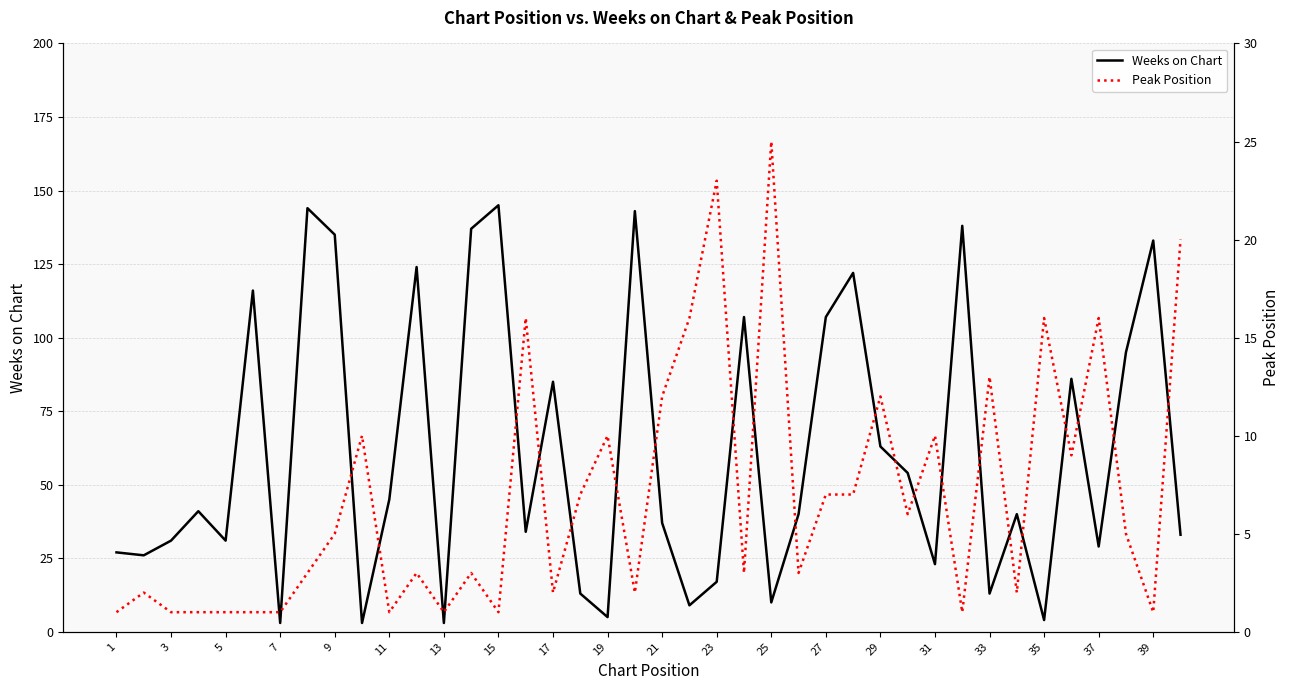

What is the smallest value displayed?

1